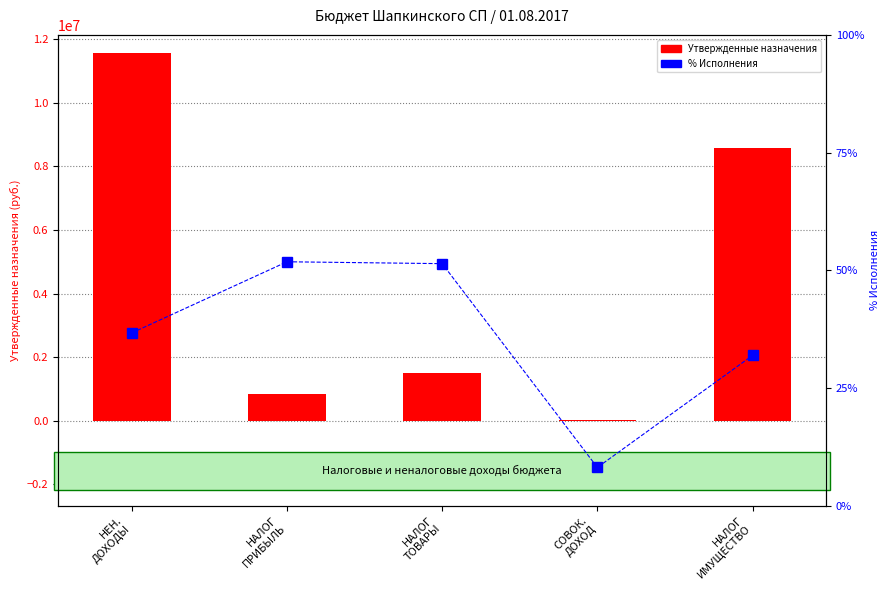

At which category is the sum across all series the highest?

НЕН.
ДОХОДЫ